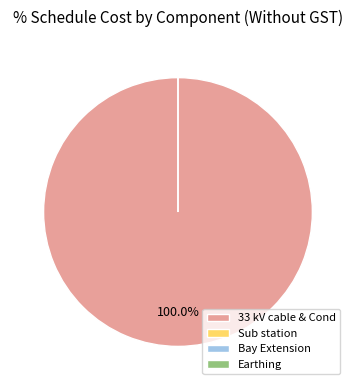

Which category has the smallest portion of the pie?

Sub station